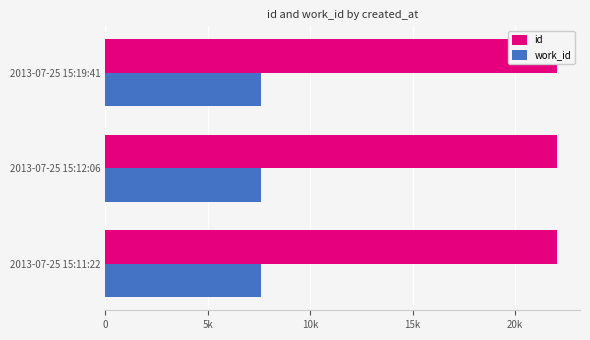

Which series has the widest spread of values?

id